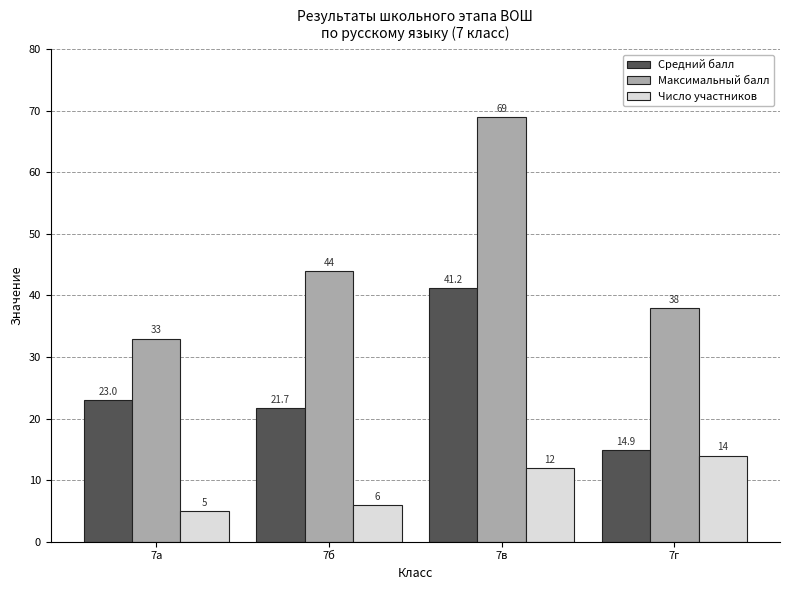

How many distinct data groups are displayed?

3